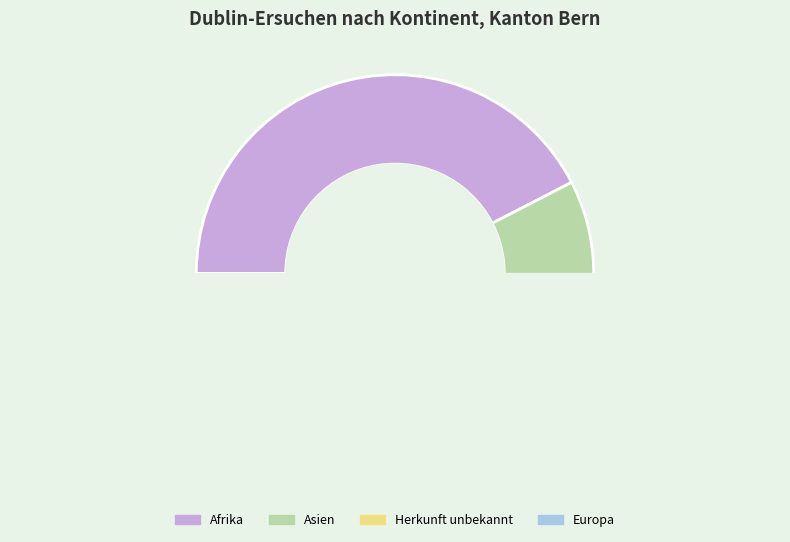

Which slice is the smallest?

Europa